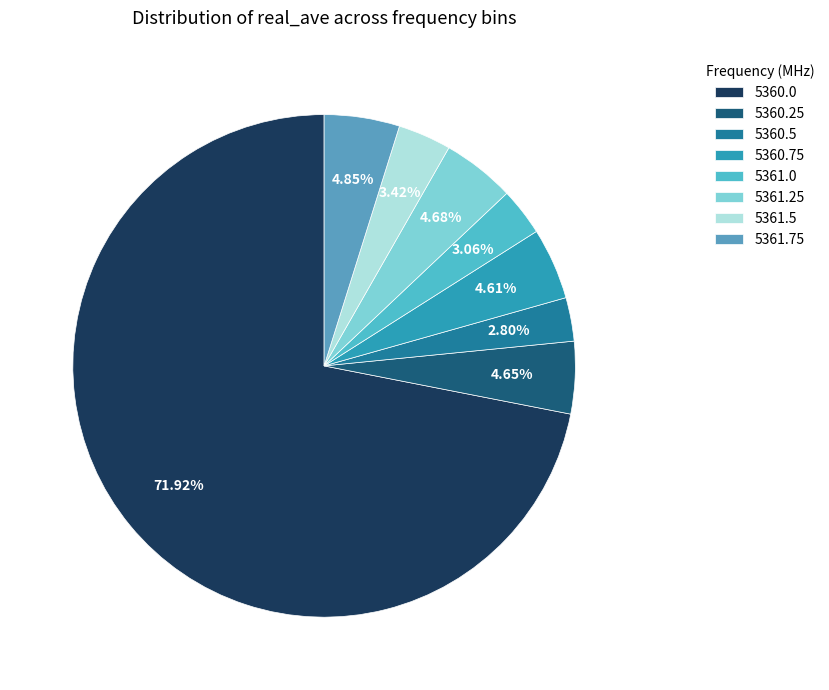

What percentage is the 5361.25 slice, to the nearest percent?

5%